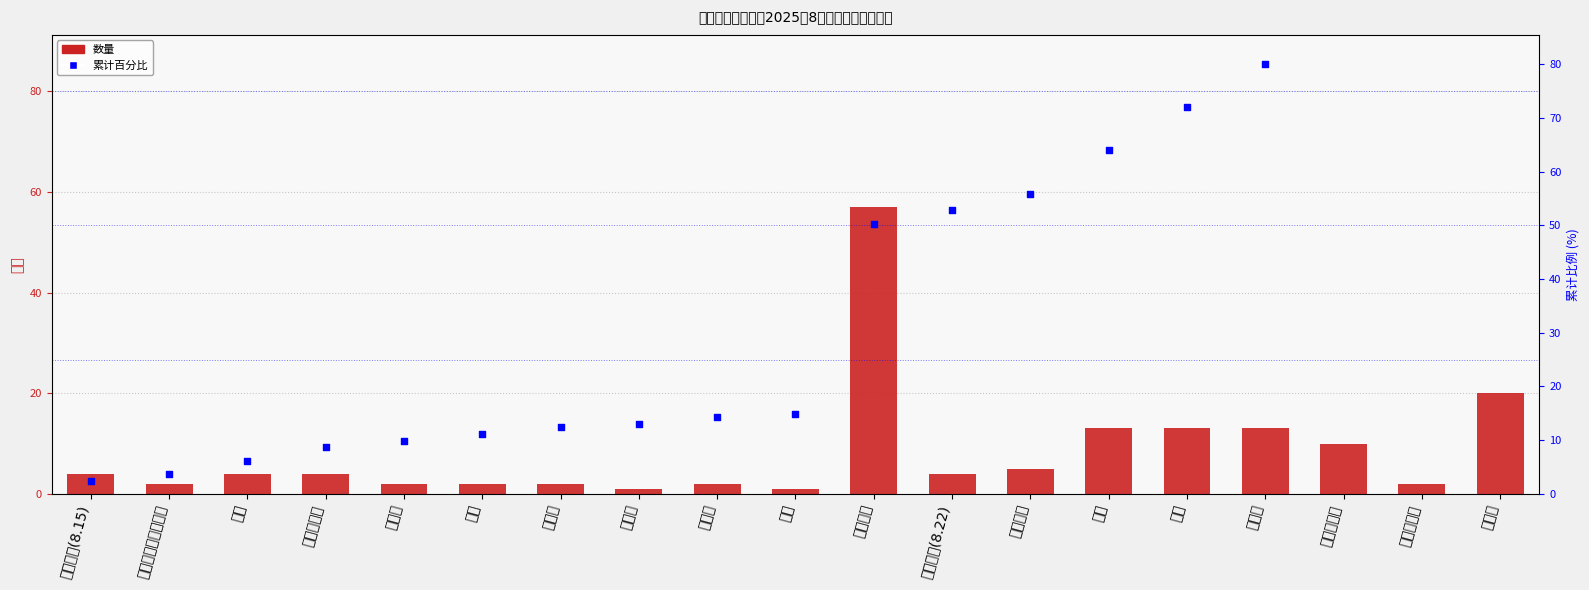

Is the value of 累计百分比 at 书包 greater than the value of 数量 at 黑色签字笔?

Yes